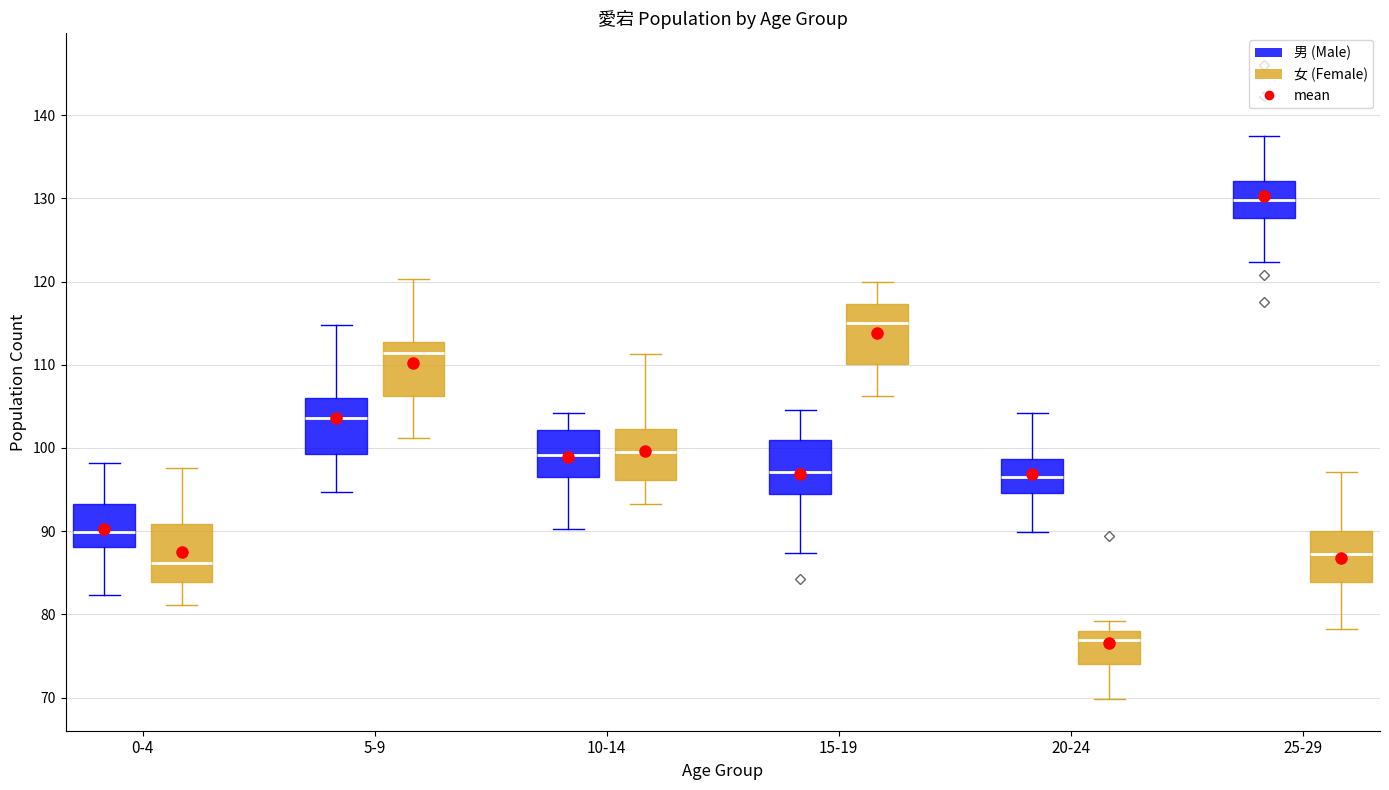

Where is the lower edge of the box for 10-14 (女 (Female)) on the y-axis? The values are not printed on the chart, so give them approximately, as read against the axis.

96